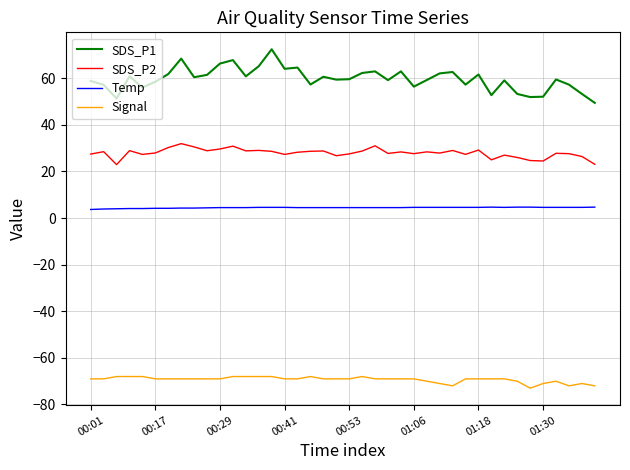

Which series has the largest total across all categories?

SDS_P1